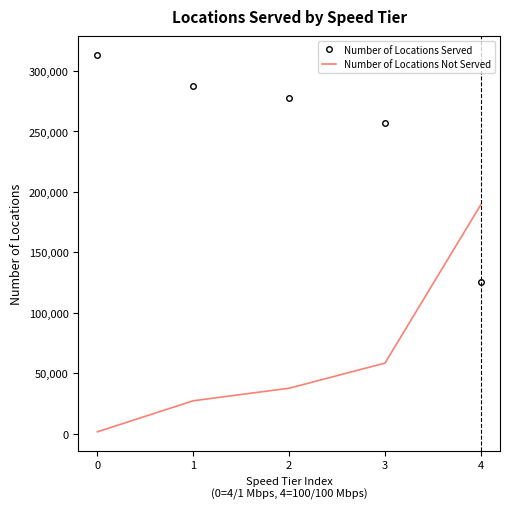

True or false: Number of Locations Served has a value of 277406 at 2.

True